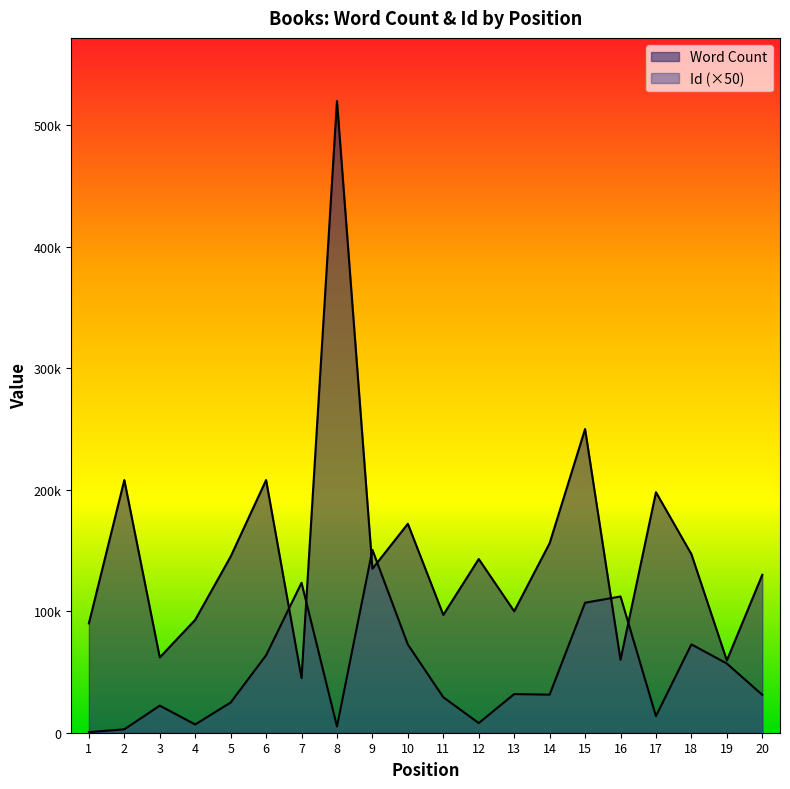

What is the difference between the Word Count values at 9 and 6?

73000